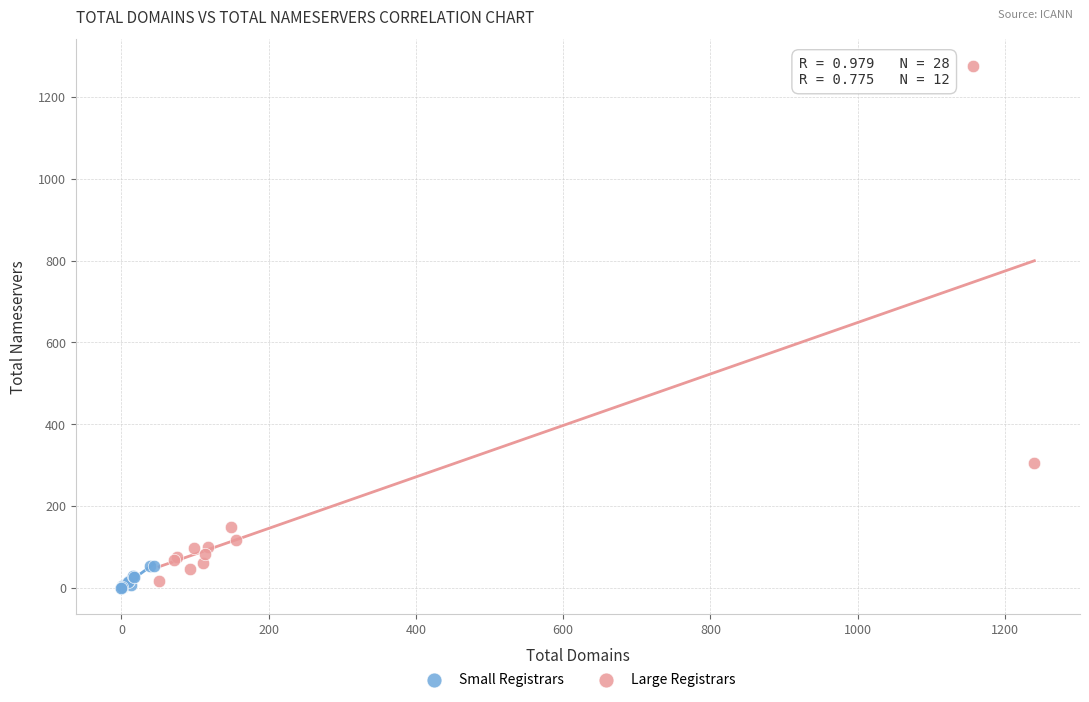

Which series has the widest spread of Y values?

Large Registrars